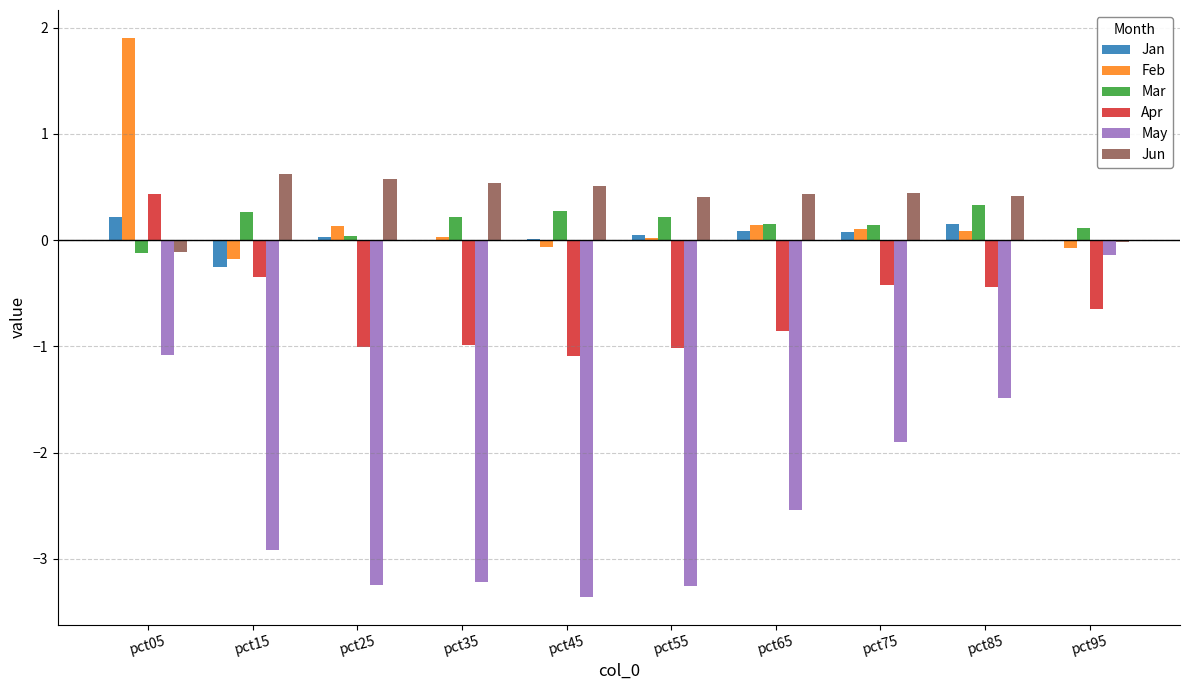

Where does the Feb series first go above 0?

pct05